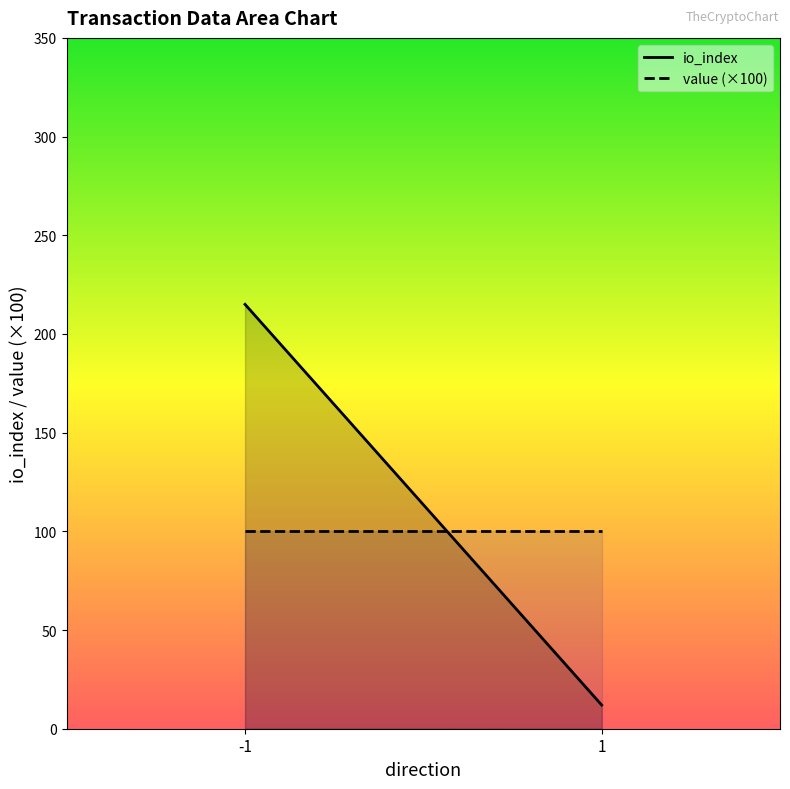

True or false: io_index has a value of 12.0 at 1.

True